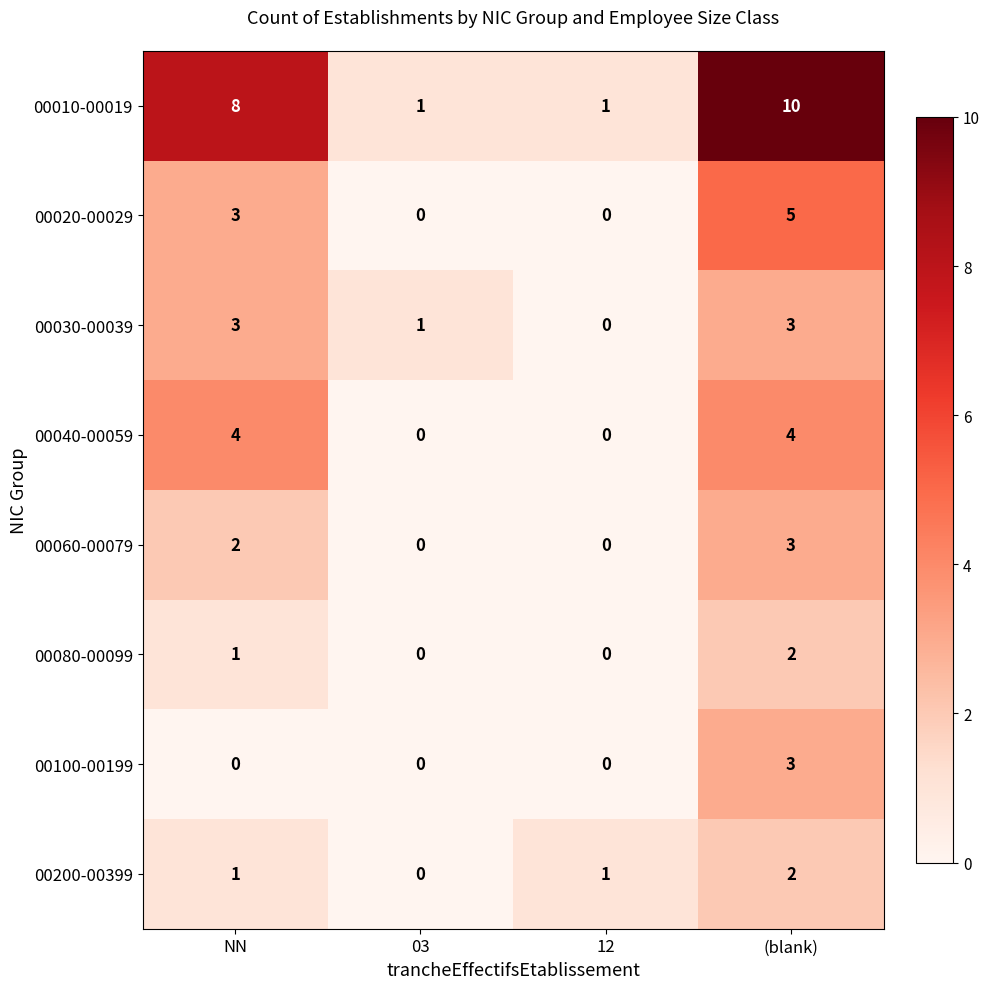

What is the sum of the 00200-00399 values at 12 and (blank)?

3